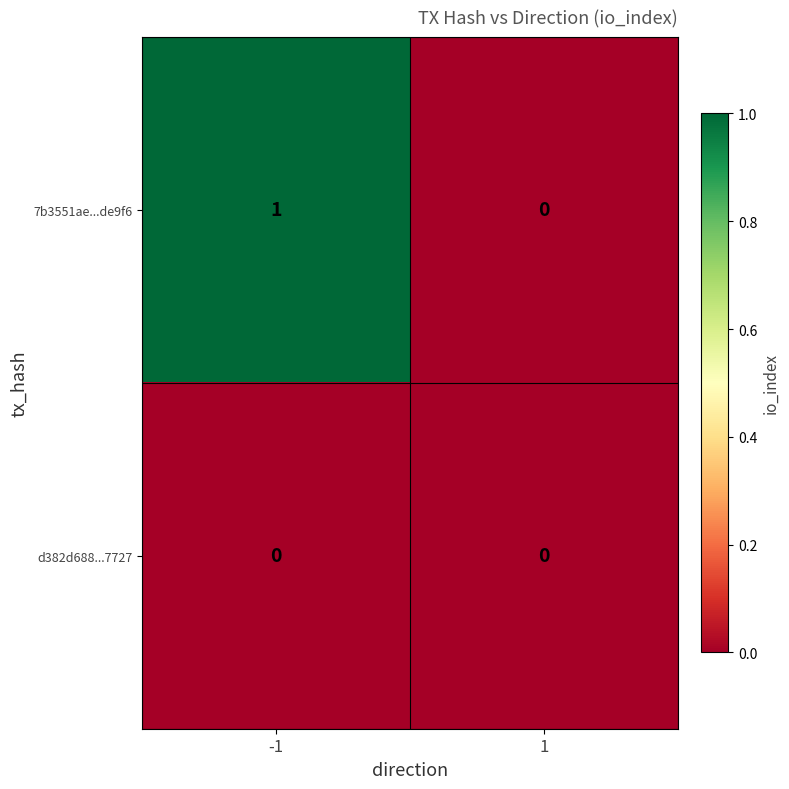

List the series in order of their overall mean, highest first.

7b3551ae...de9f6, d382d688...7727